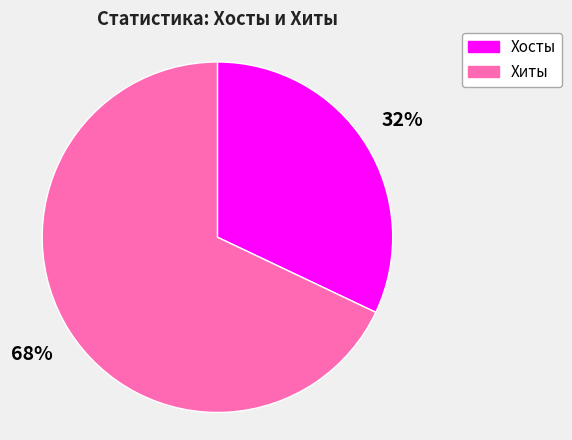

How many segments does this pie chart have?

2